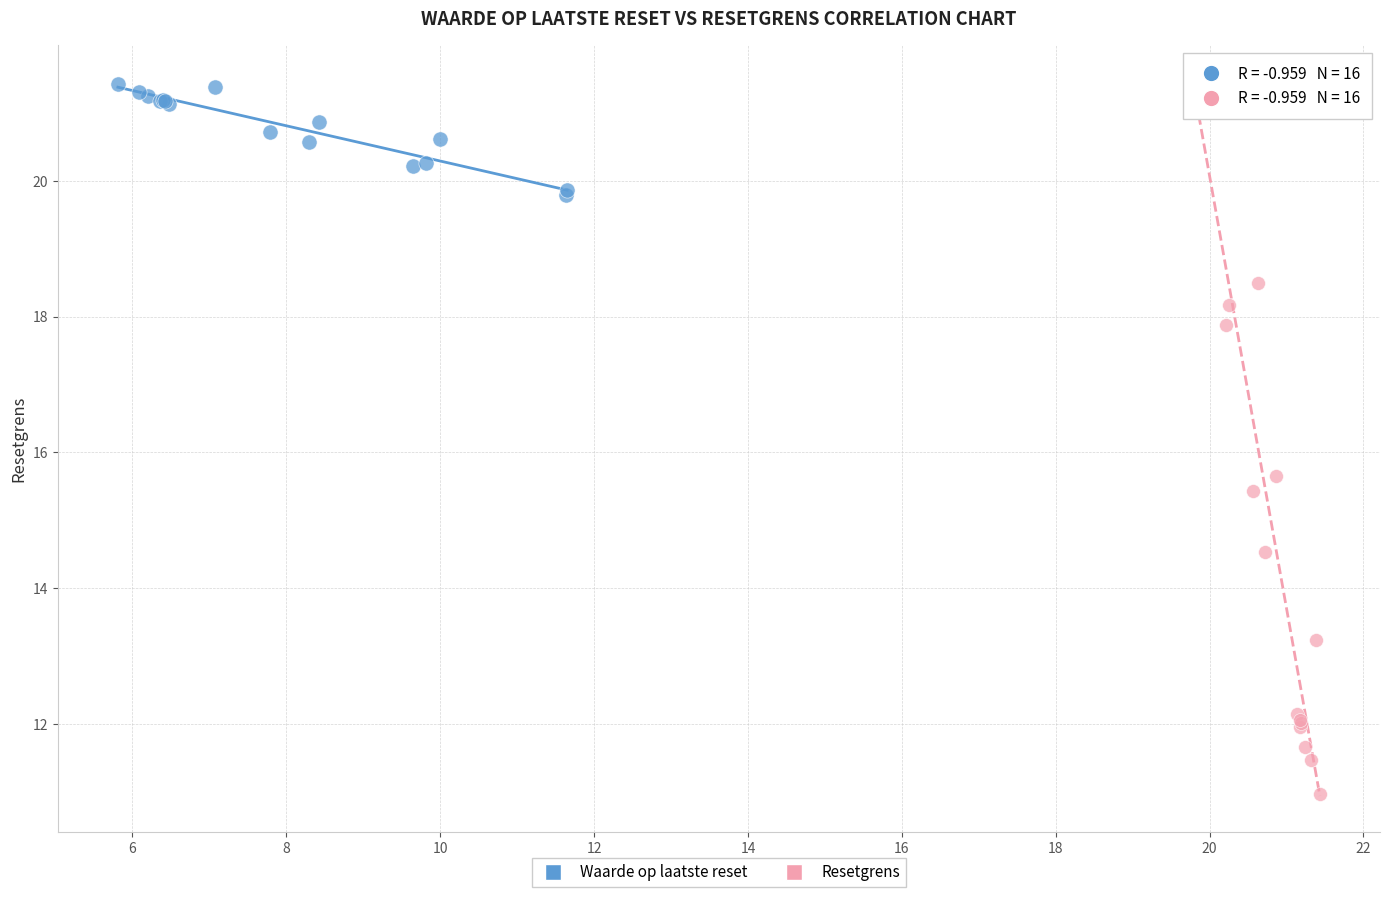

Which series reaches the minimum Y coordinate?

Resetgrens